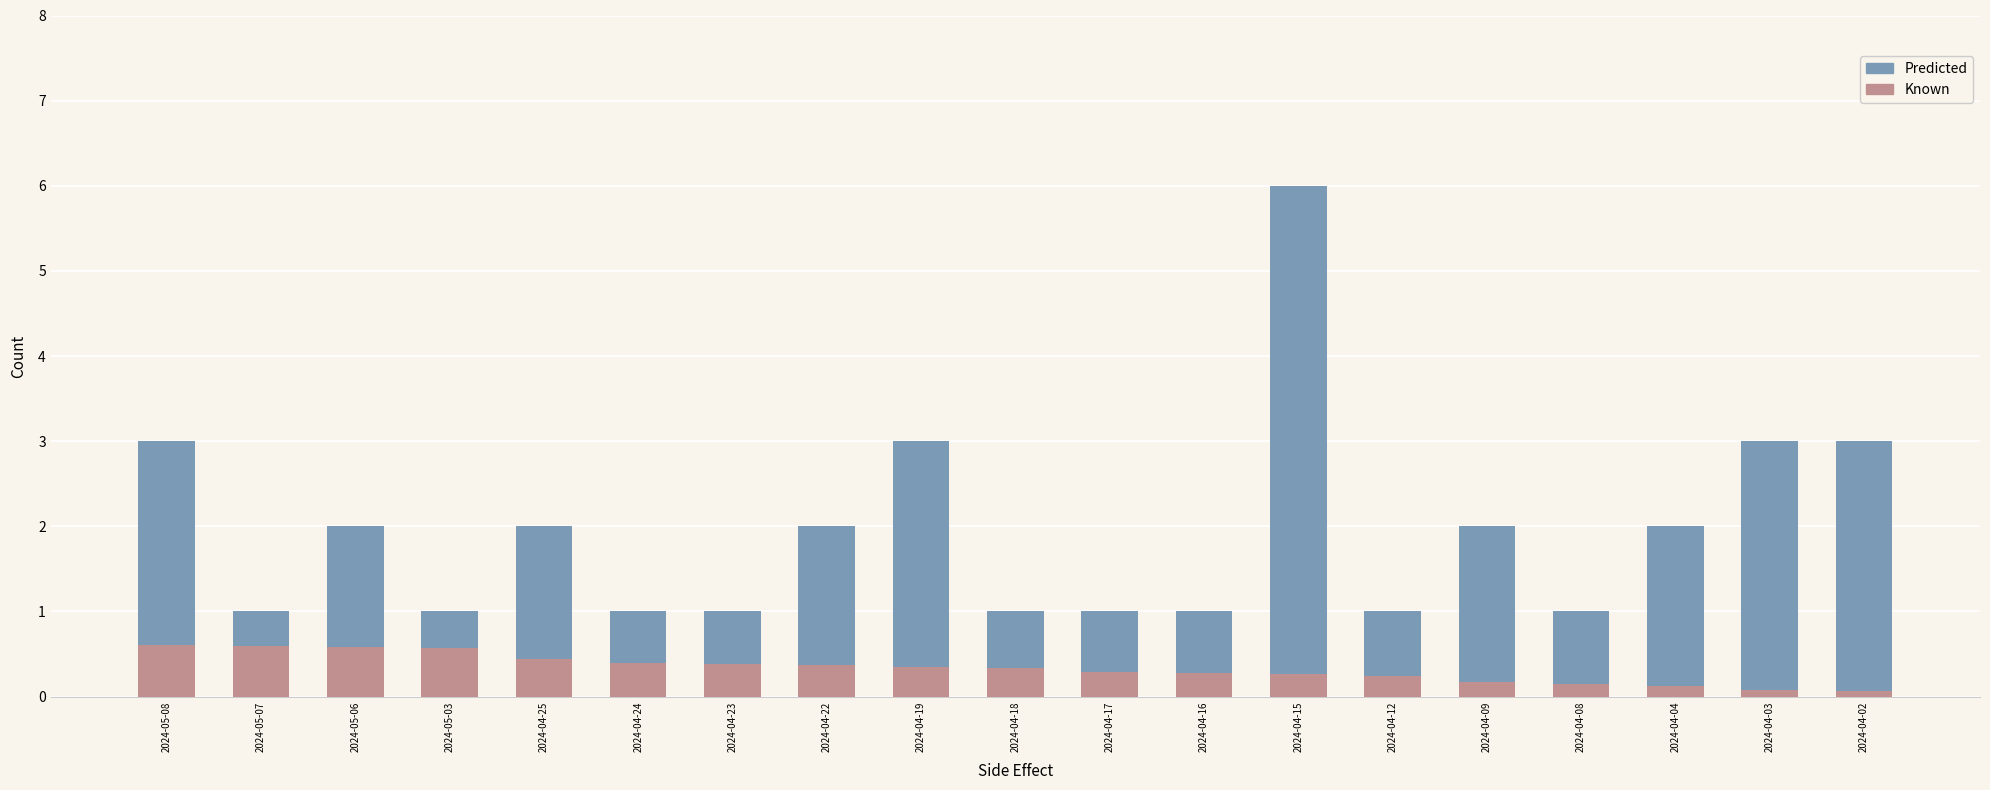

What is the sum of the Predicted values at 2024-04-18 and 2024-04-17?

2.0